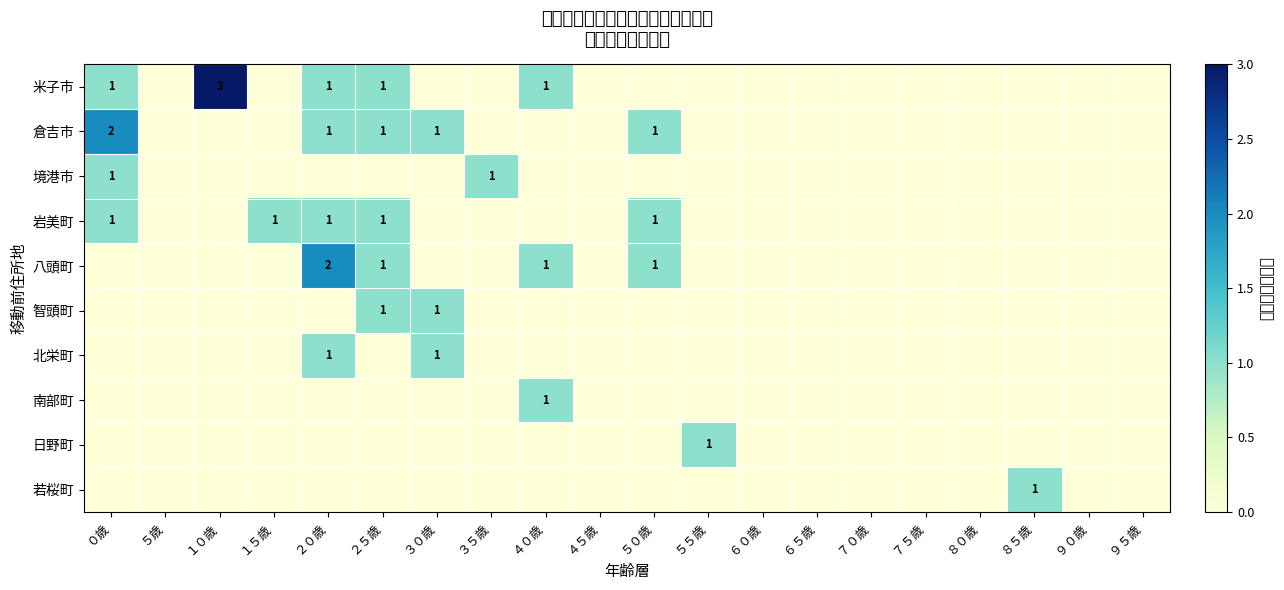

The 岩美町 series shows 1 at ２０歳. True or false?

True